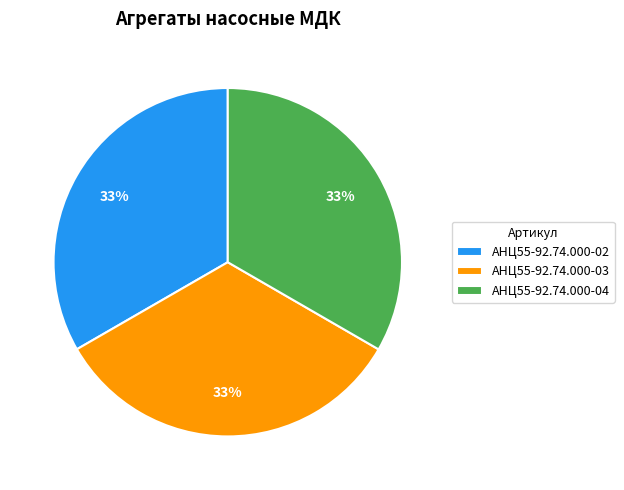

Is it true that АНЦ55-92.74.000-03 is 21% of the pie?

False